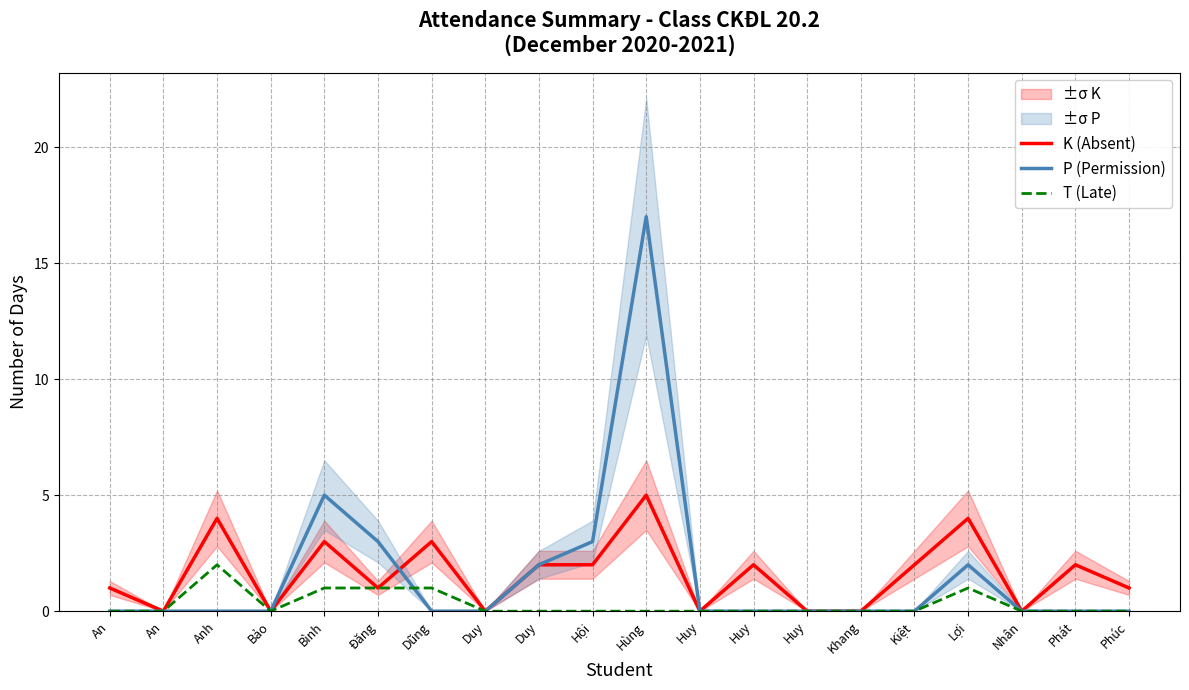

At how many categories does at least one series exceed 8?

1